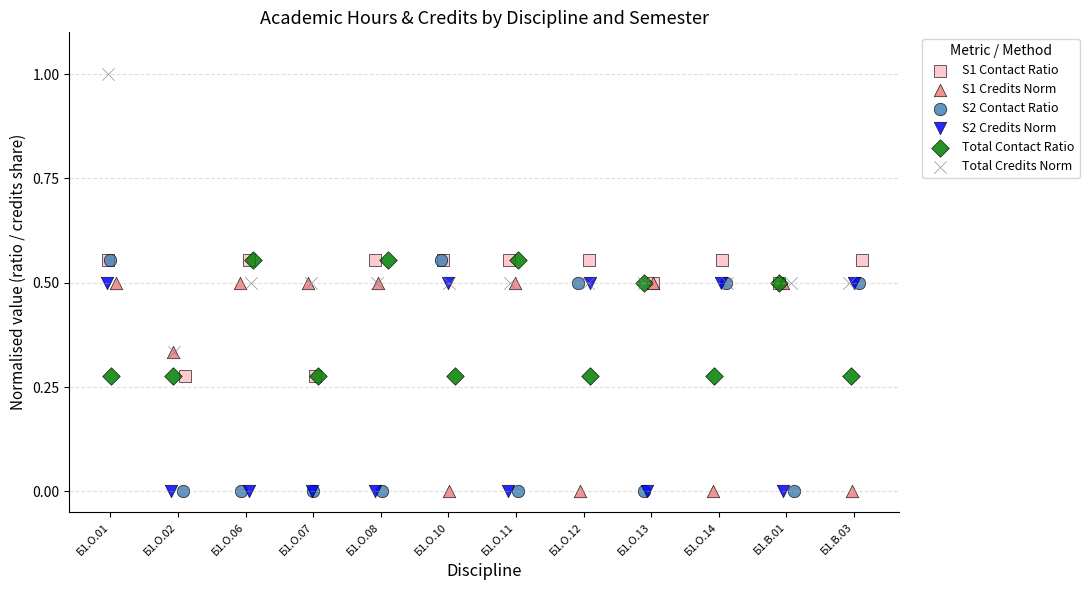

Which series has the largest Y range (max minus min)?

Total Credits Norm